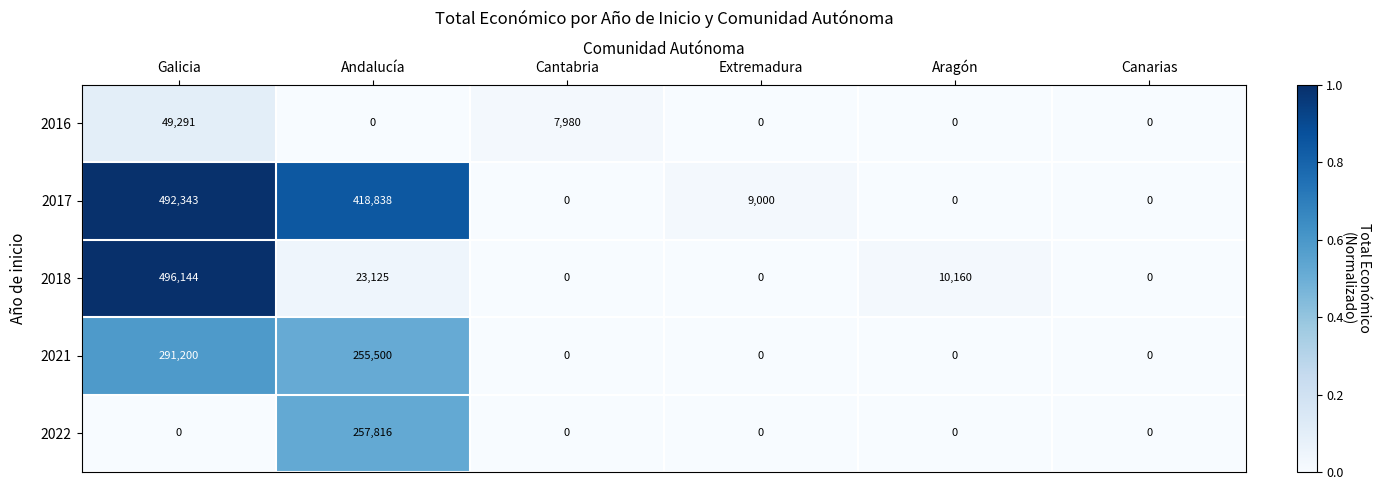

List the series in order of their peak value, lowest first.

2016, 2022, 2021, 2017, 2018